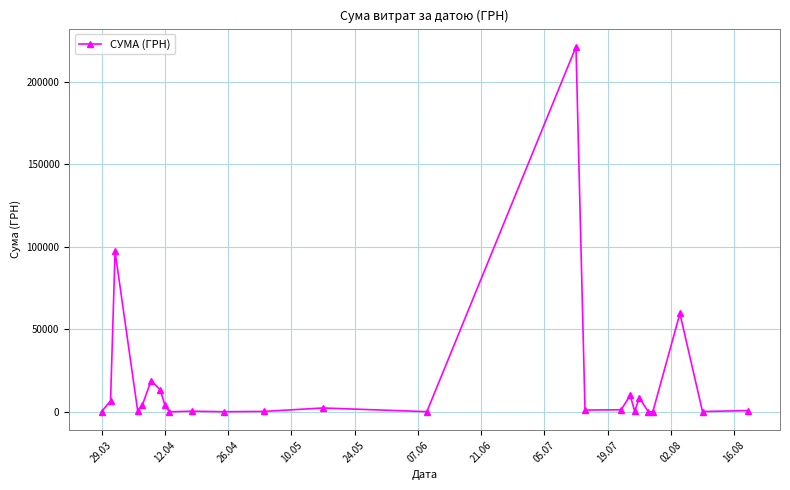

True or false: there are more than 2 points higher than both neighbors.

True